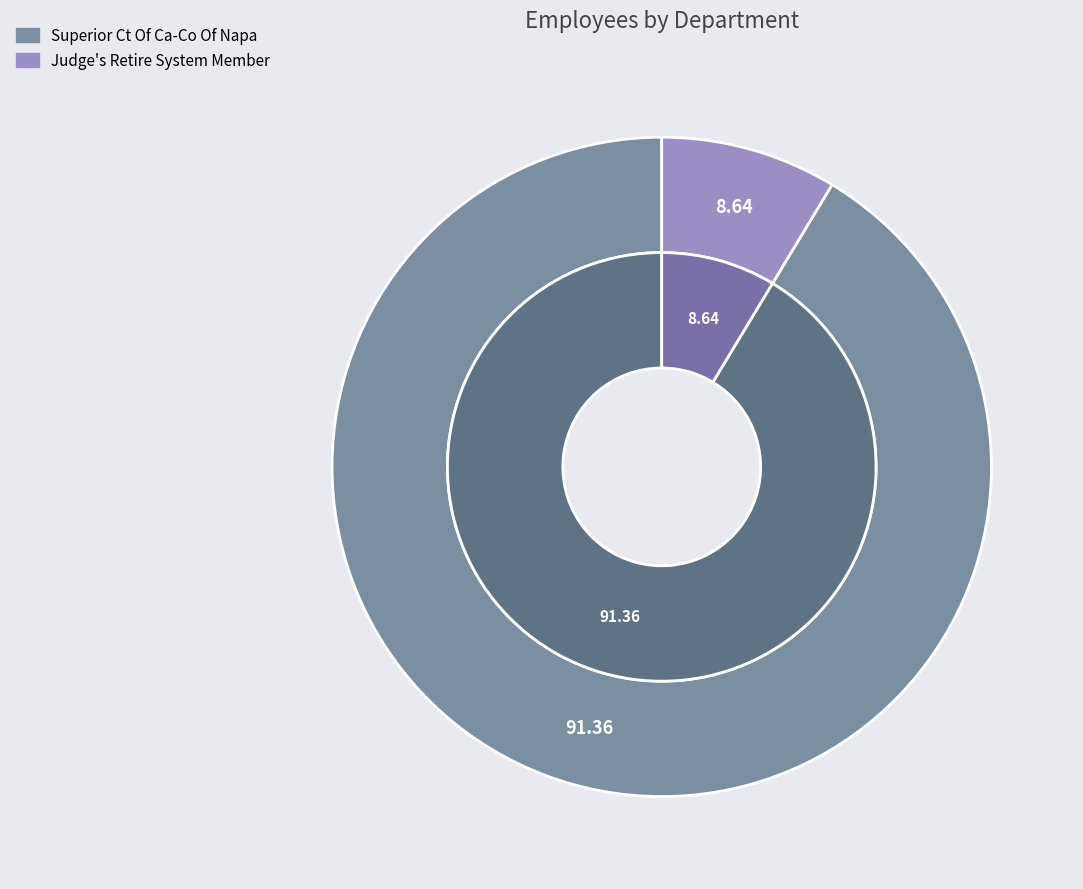

To the nearest percent, what percentage of the pie is Judge's Retire System Member?

9%